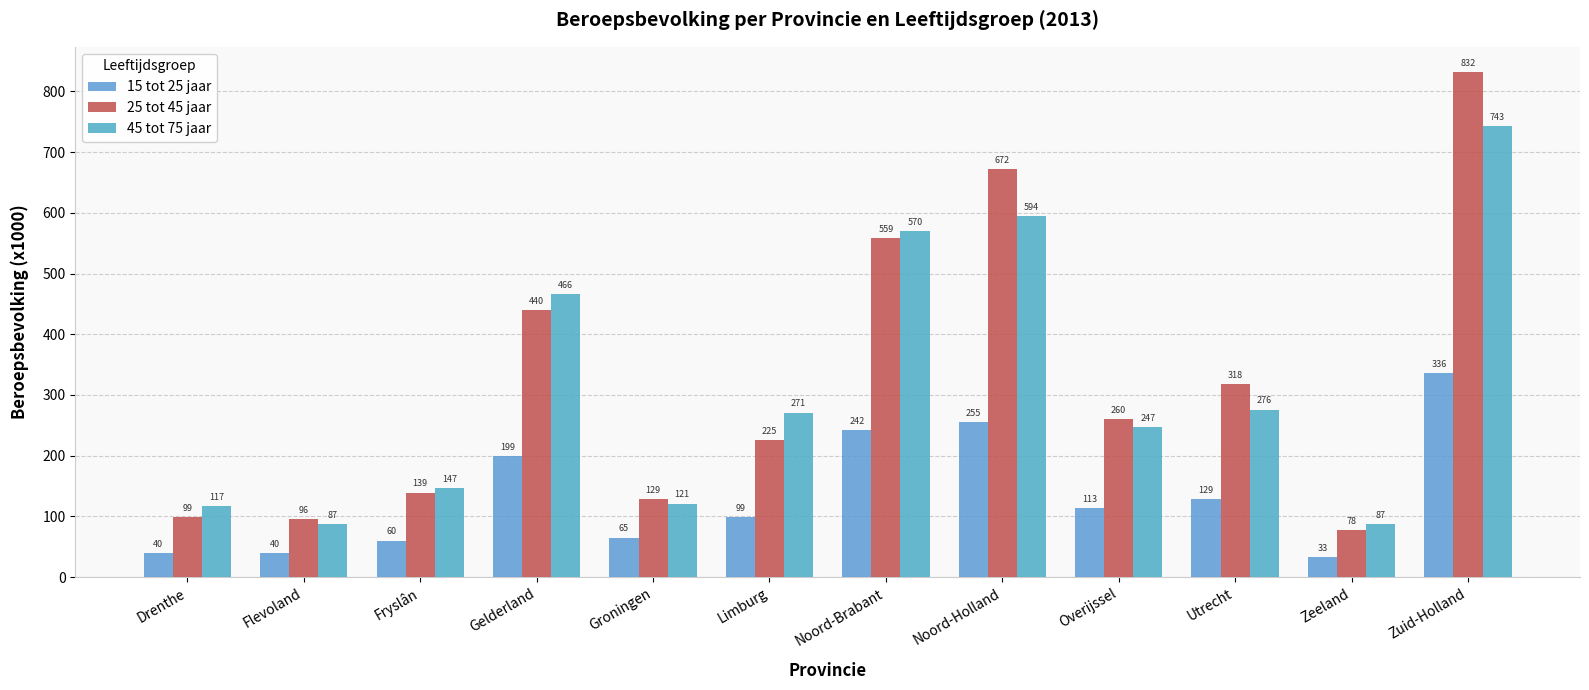

The value of 25 tot 45 jaar at Zeeland is 78. True or false?

True